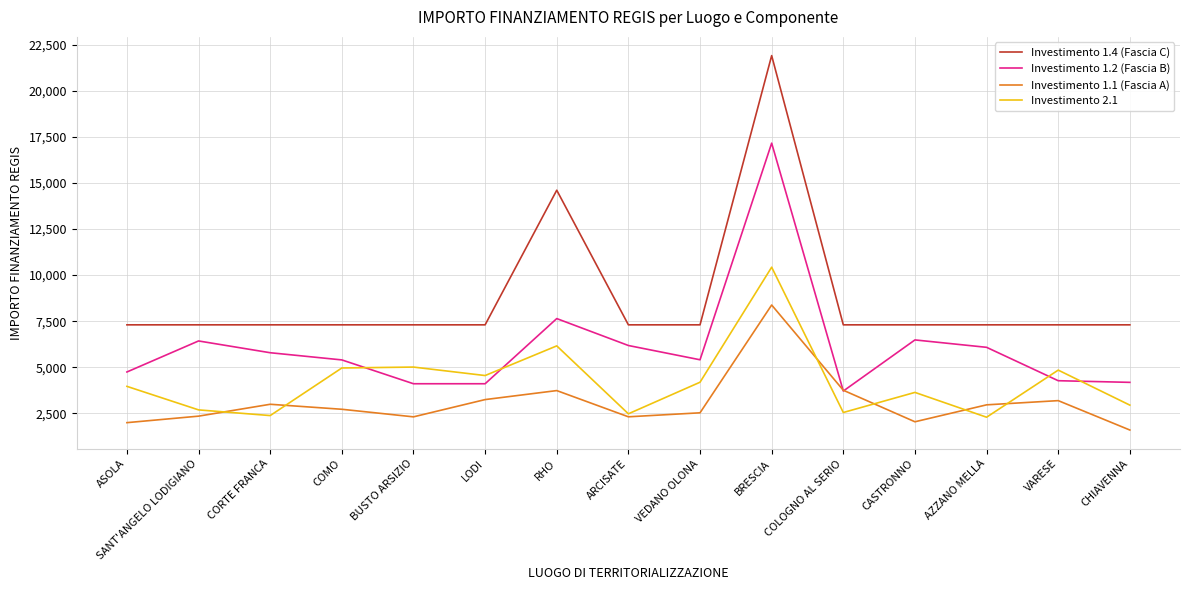

Rank the series by their average value, from highest to lowest.

Investimento 1.4 (Fascia C), Investimento 1.2 (Fascia B), Investimento 2.1, Investimento 1.1 (Fascia A)